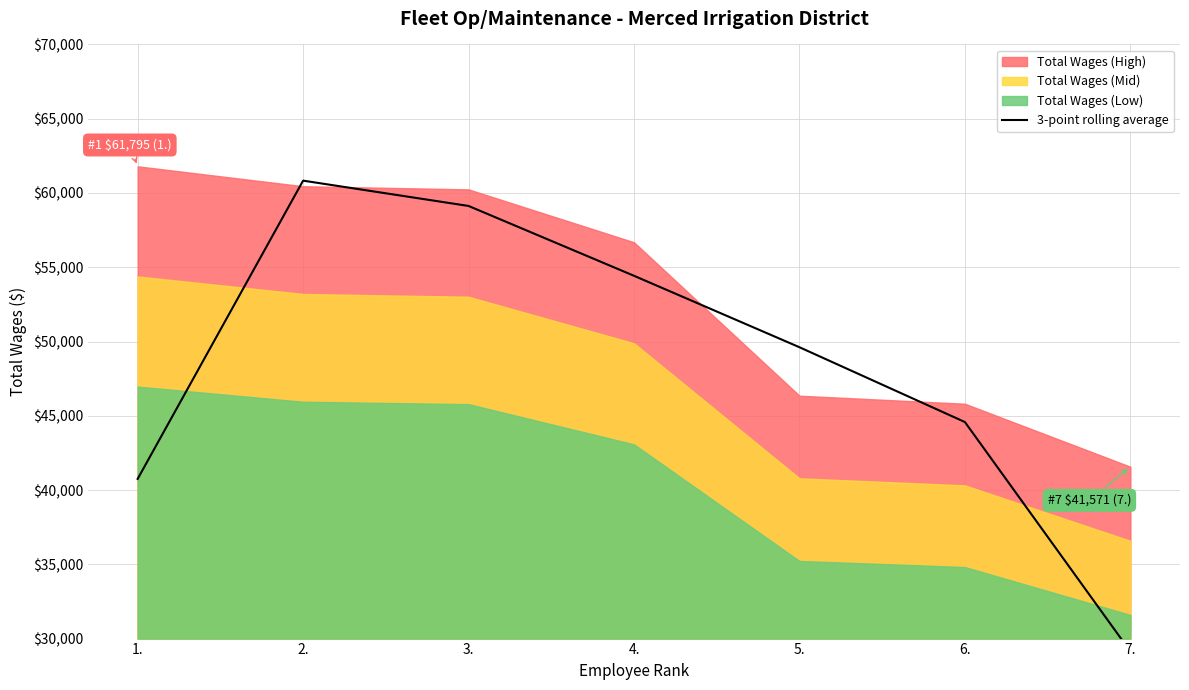

At which label is the value closest to 44979?

6.